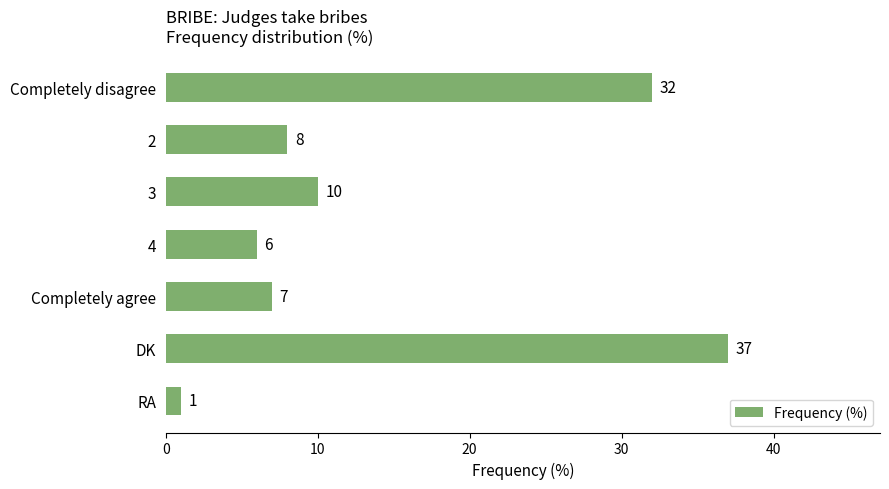

What is the change in value from Completely disagree to 3?

-22